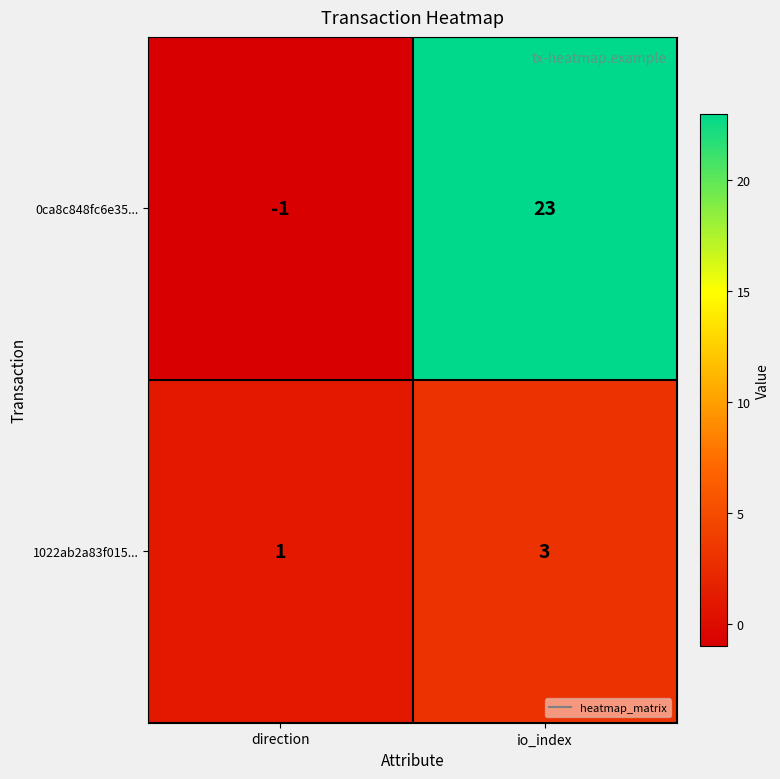

What is the average value of the 0ca8c848fc6e35... series?

11